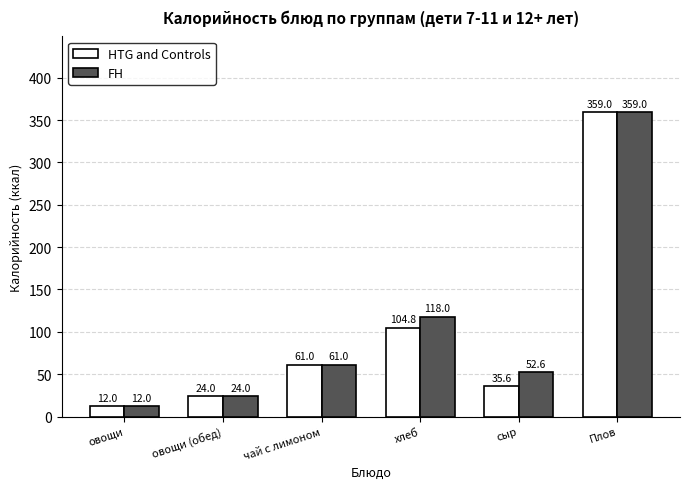

Read the HTG and Controls value at хлеб.

104.8